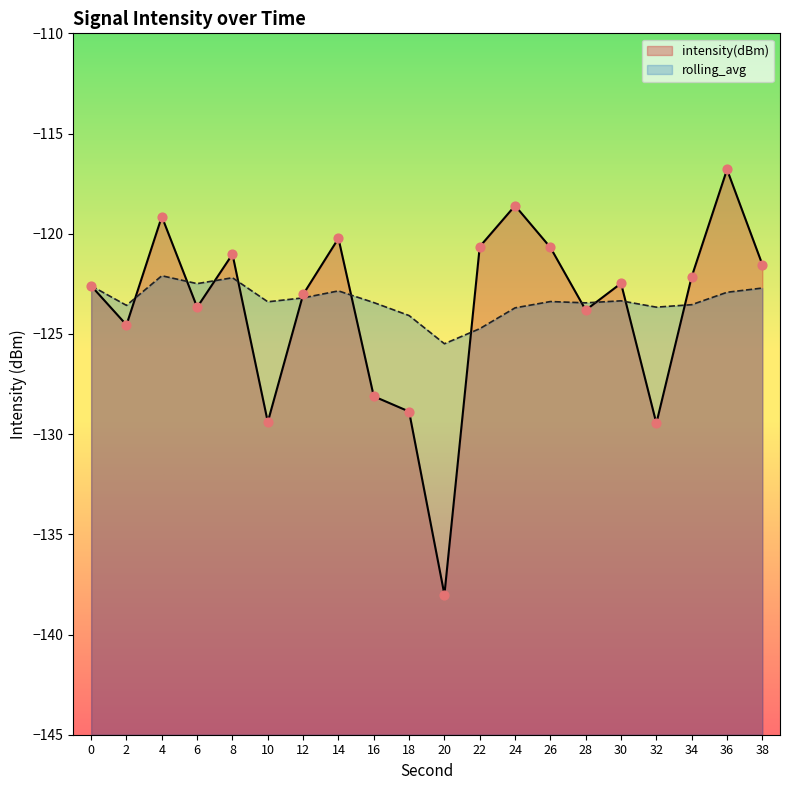

What is the total value across all series at 26?

-244.1